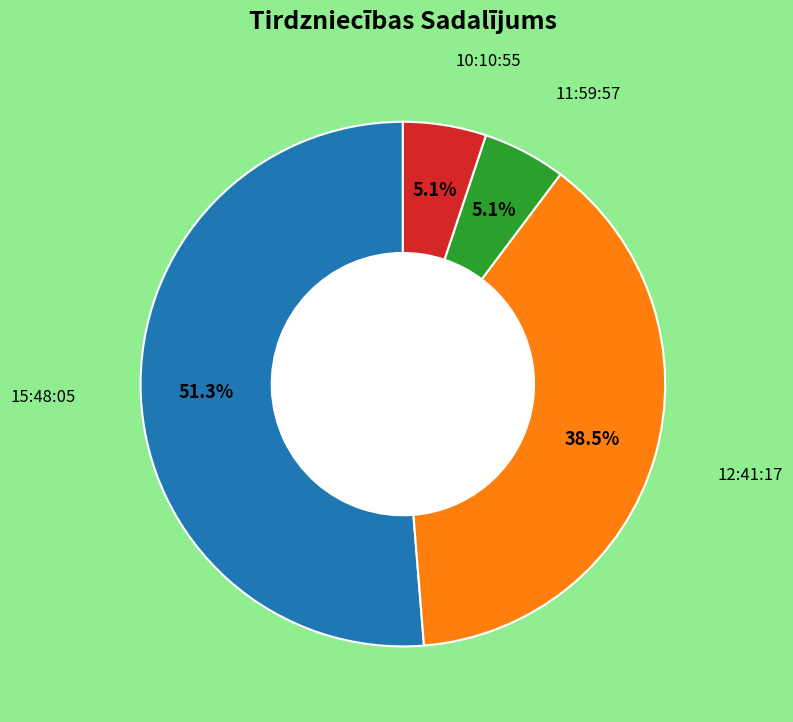

Does any single category account for the majority?

Yes